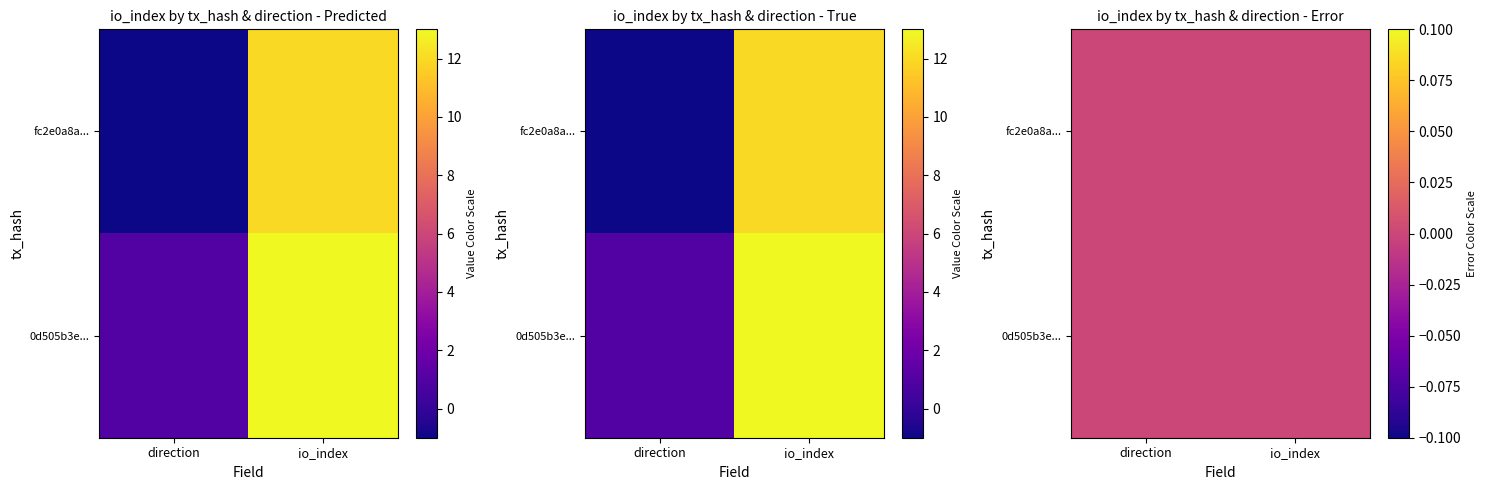

Which has a higher value, -1 or 1?

1